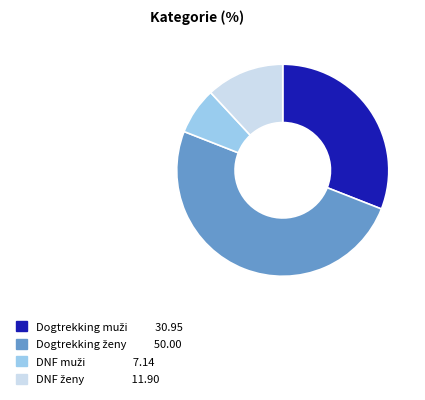

How many segments does this pie chart have?

4